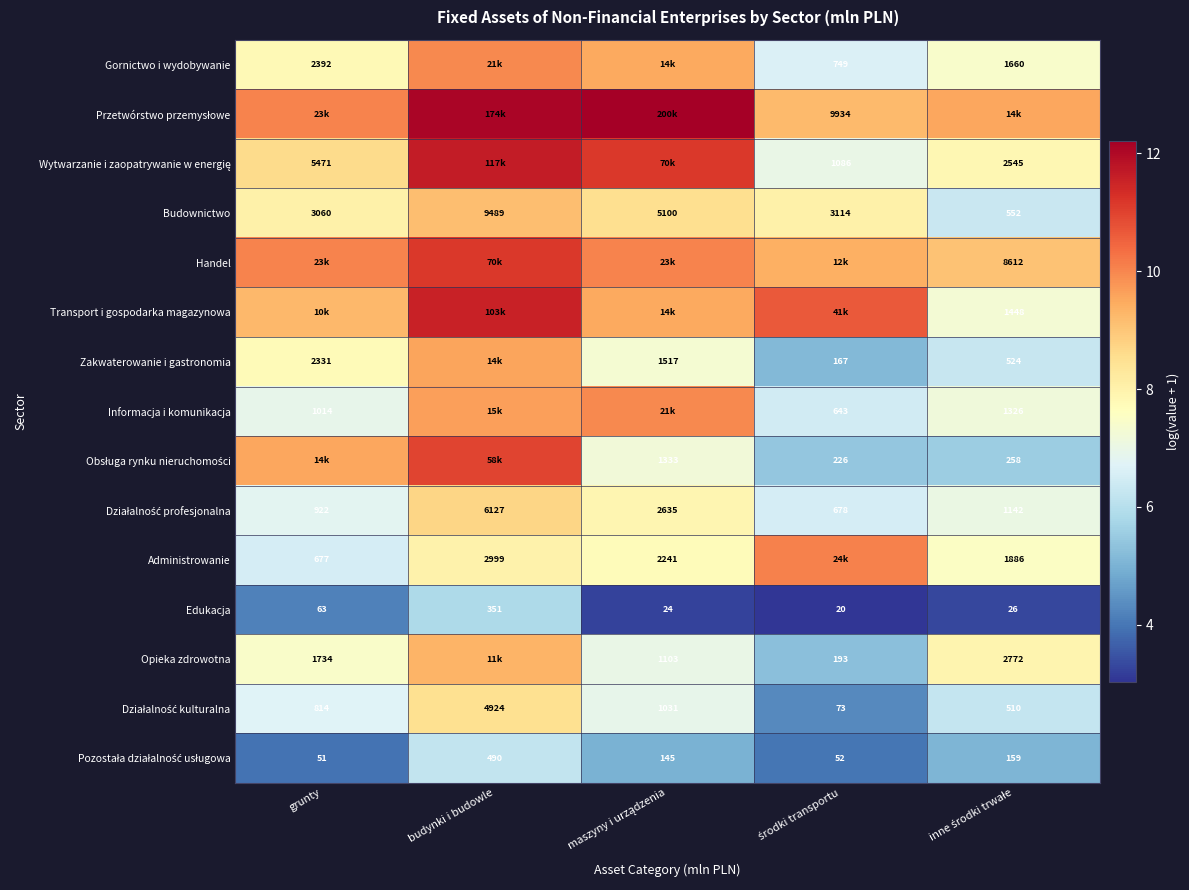

Which category has the highest value across all series?

maszyny i urządzenia